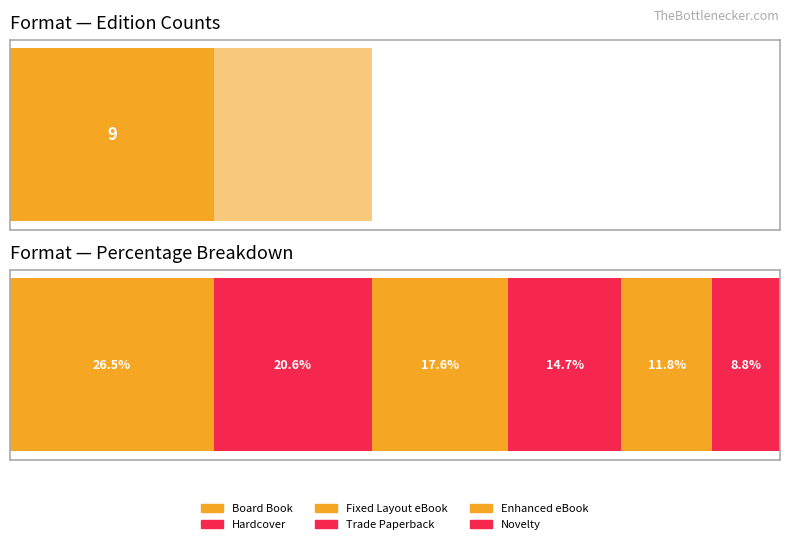

What is the ratio of the value at Board Book to the value at Trade Paperback?

1.8